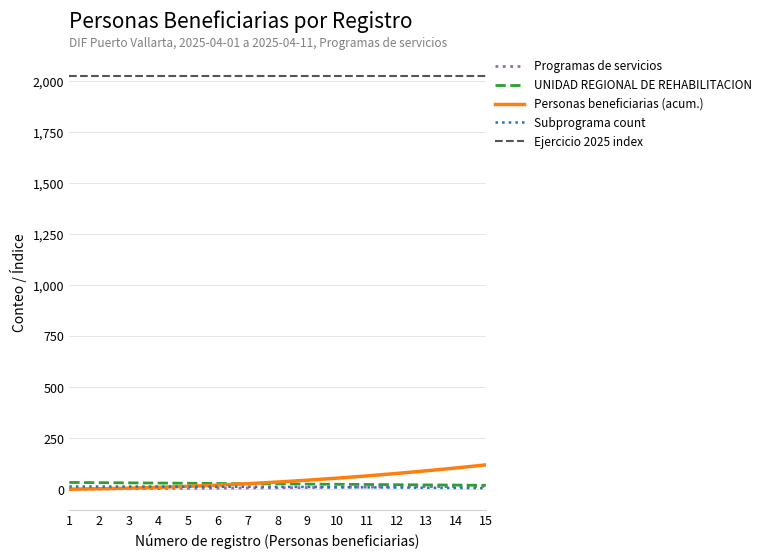

Which series has the largest total across all categories?

Ejercicio 2025 index